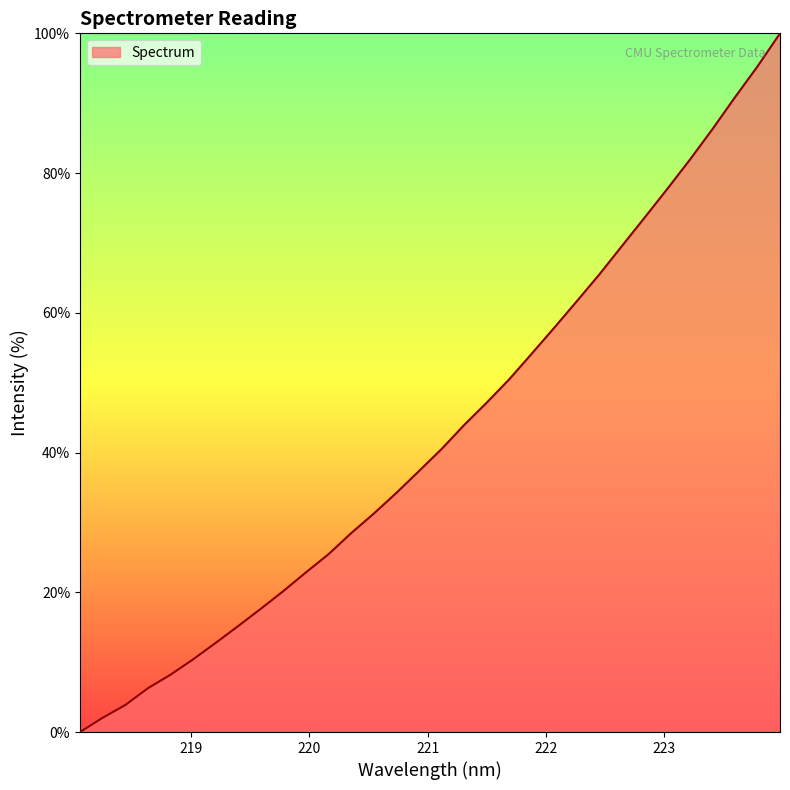

What is the difference between the second highest and second lowest values?

93.2